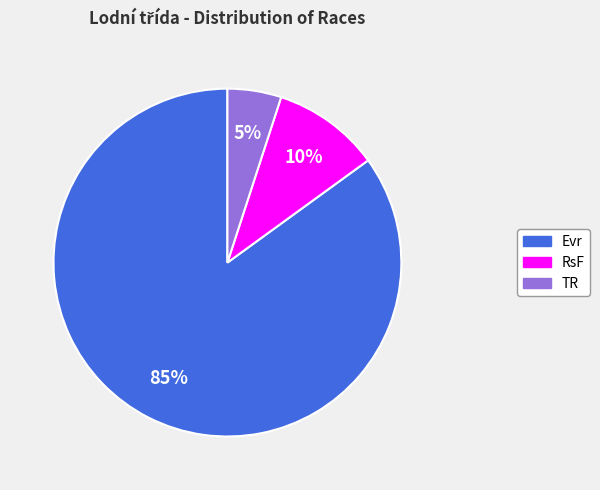

True or false: TR accounts for 5% of the total.

True